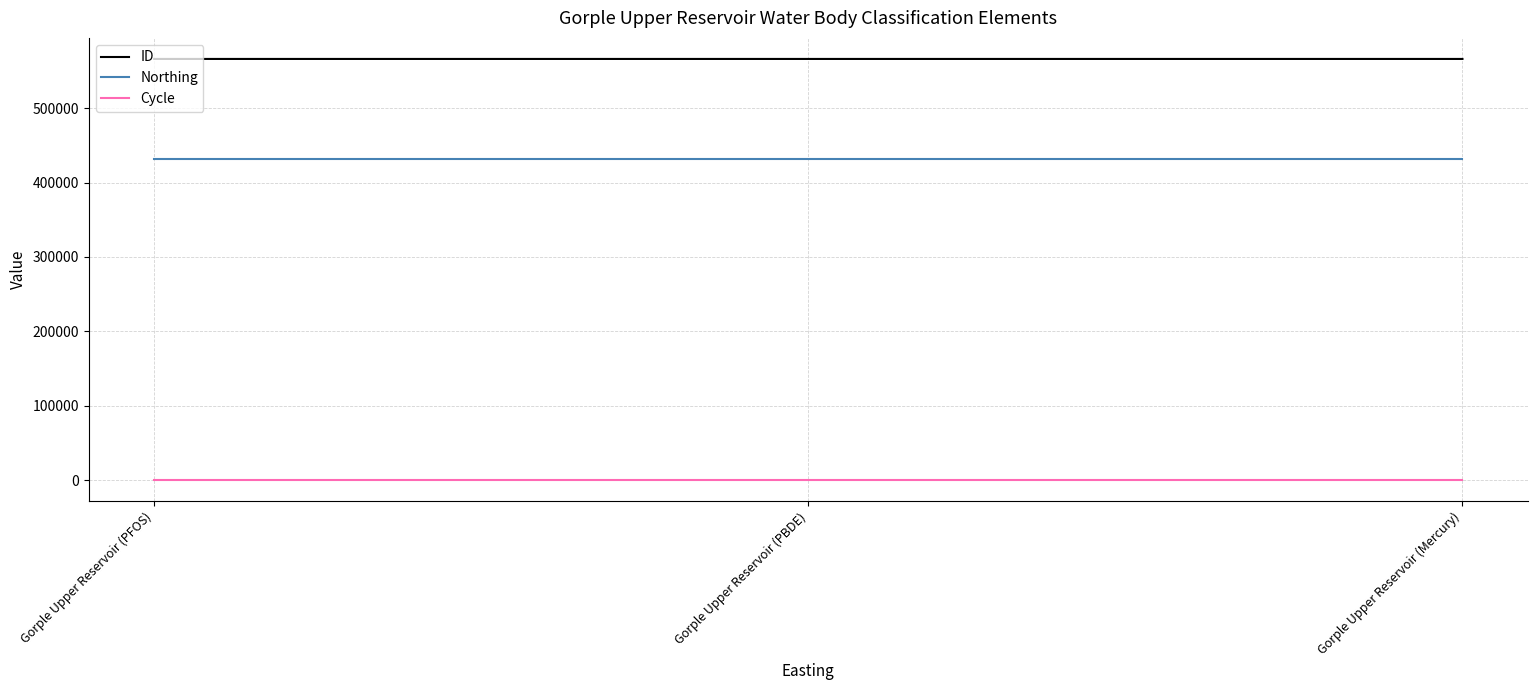

What is the maximum value for ID?

566378